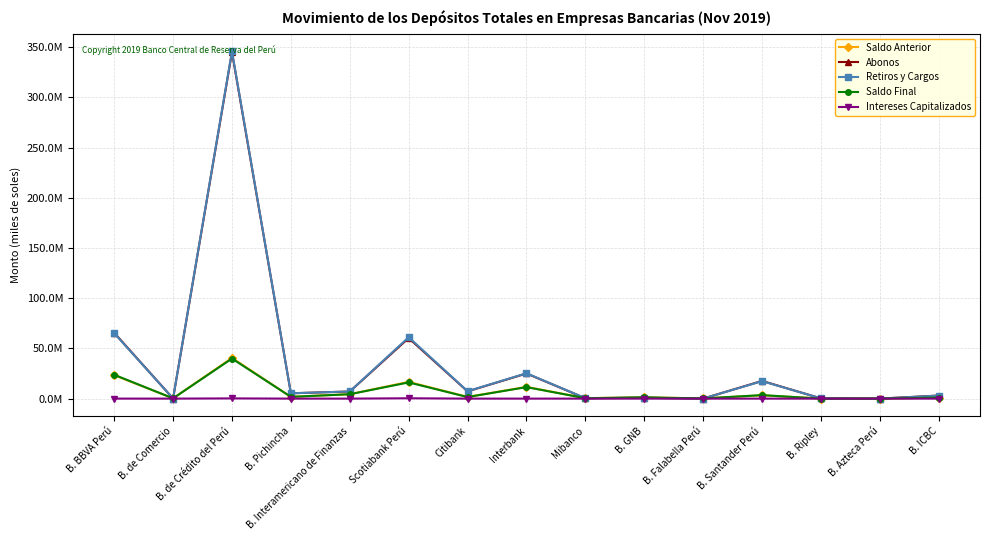

The value of Saldo Anterior at B. ICBC is 434228.5. True or false?

False